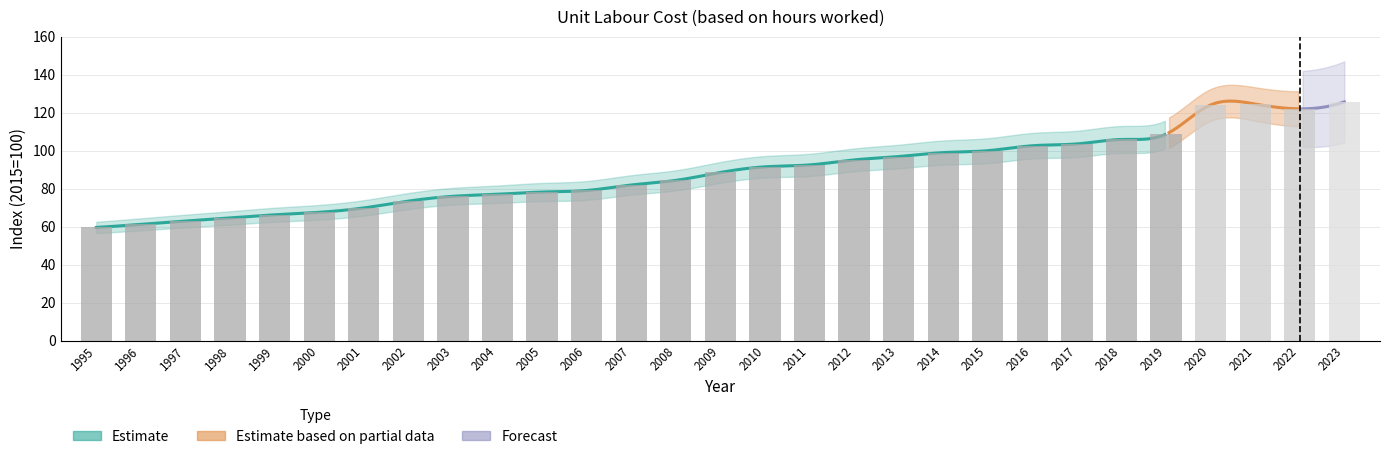

How many data points are less than 88?

14